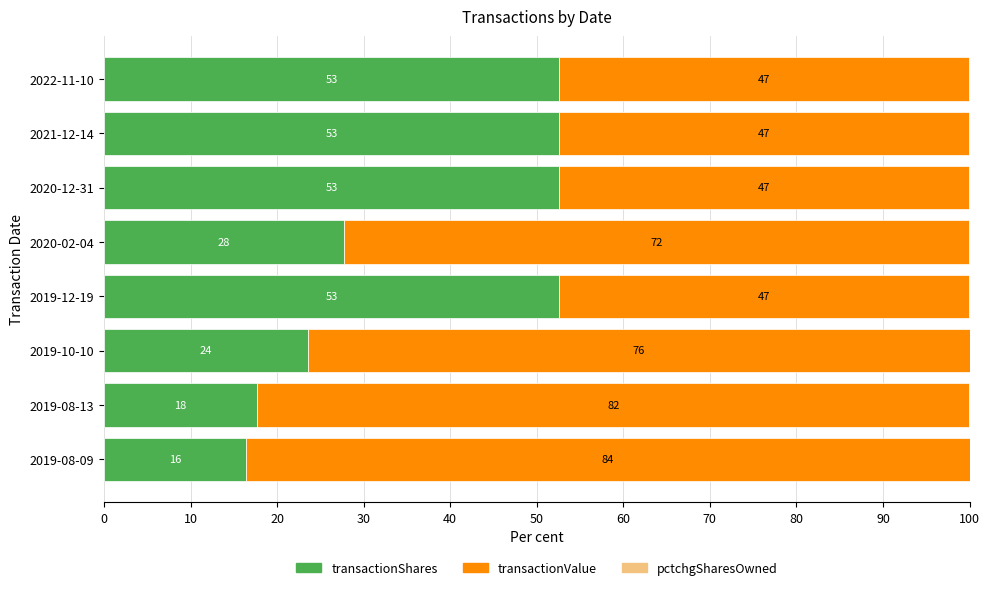

Which series has the largest range (max minus min)?

transactionValue